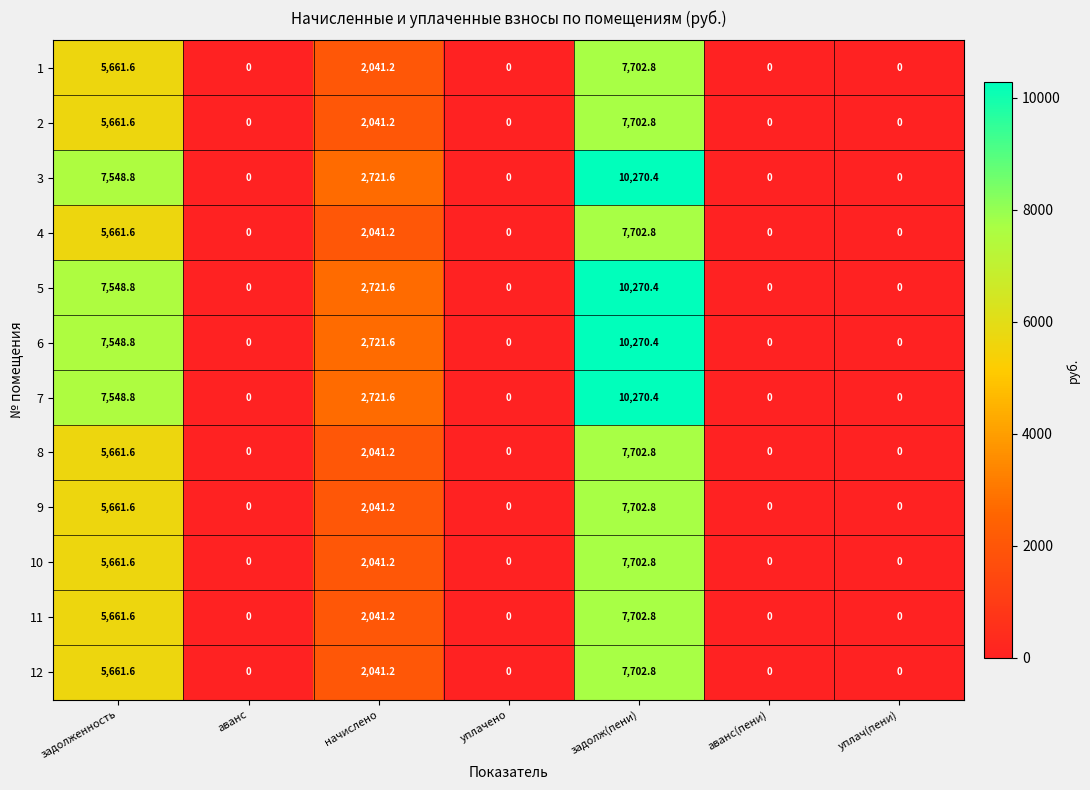

The 9 series shows 2850.2 at начислено. True or false?

False